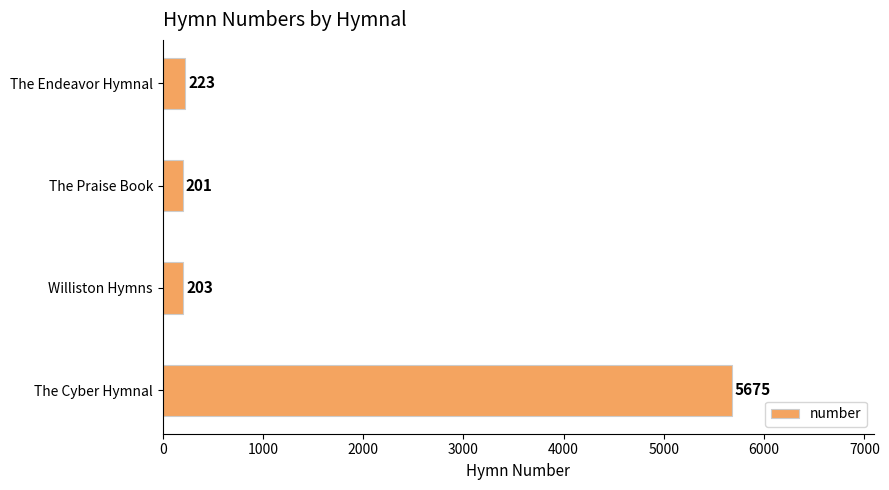

What is the average value?

1576